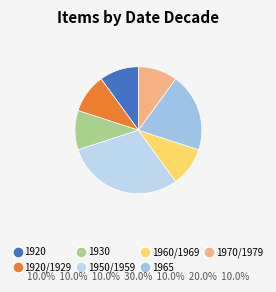

Count the number of slices in the pie.

7